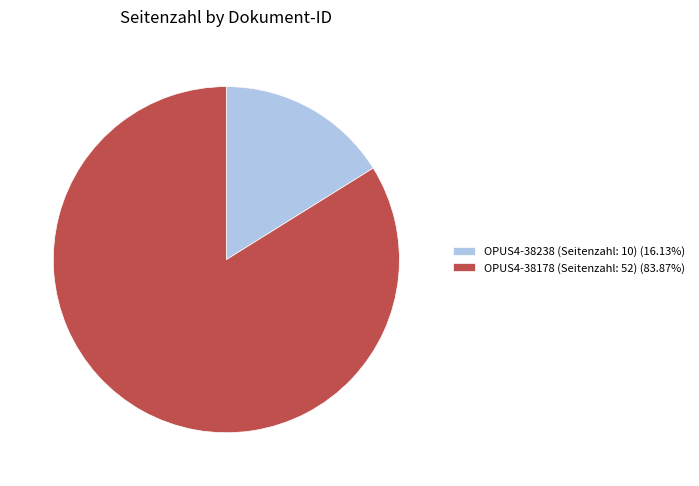

Is it true that OPUS4-38238 (Seitenzahl: 10) is 16% of the pie?

True